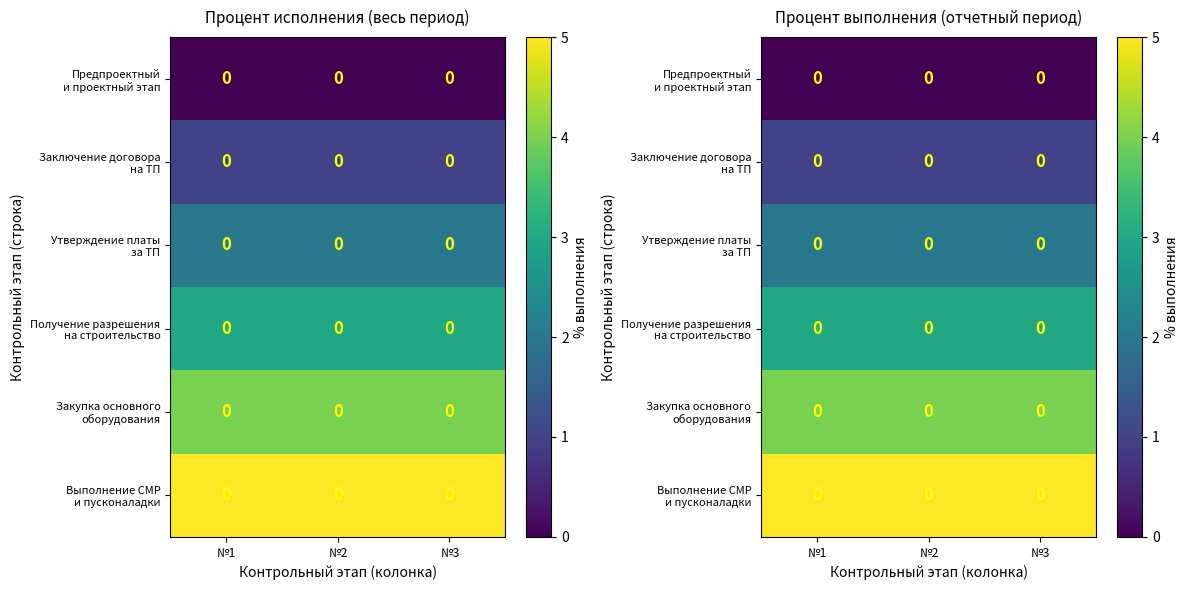

Is the value of Заключение договора на ТП at №2 greater than the value of Получение разрешения на строительство at №2?

No